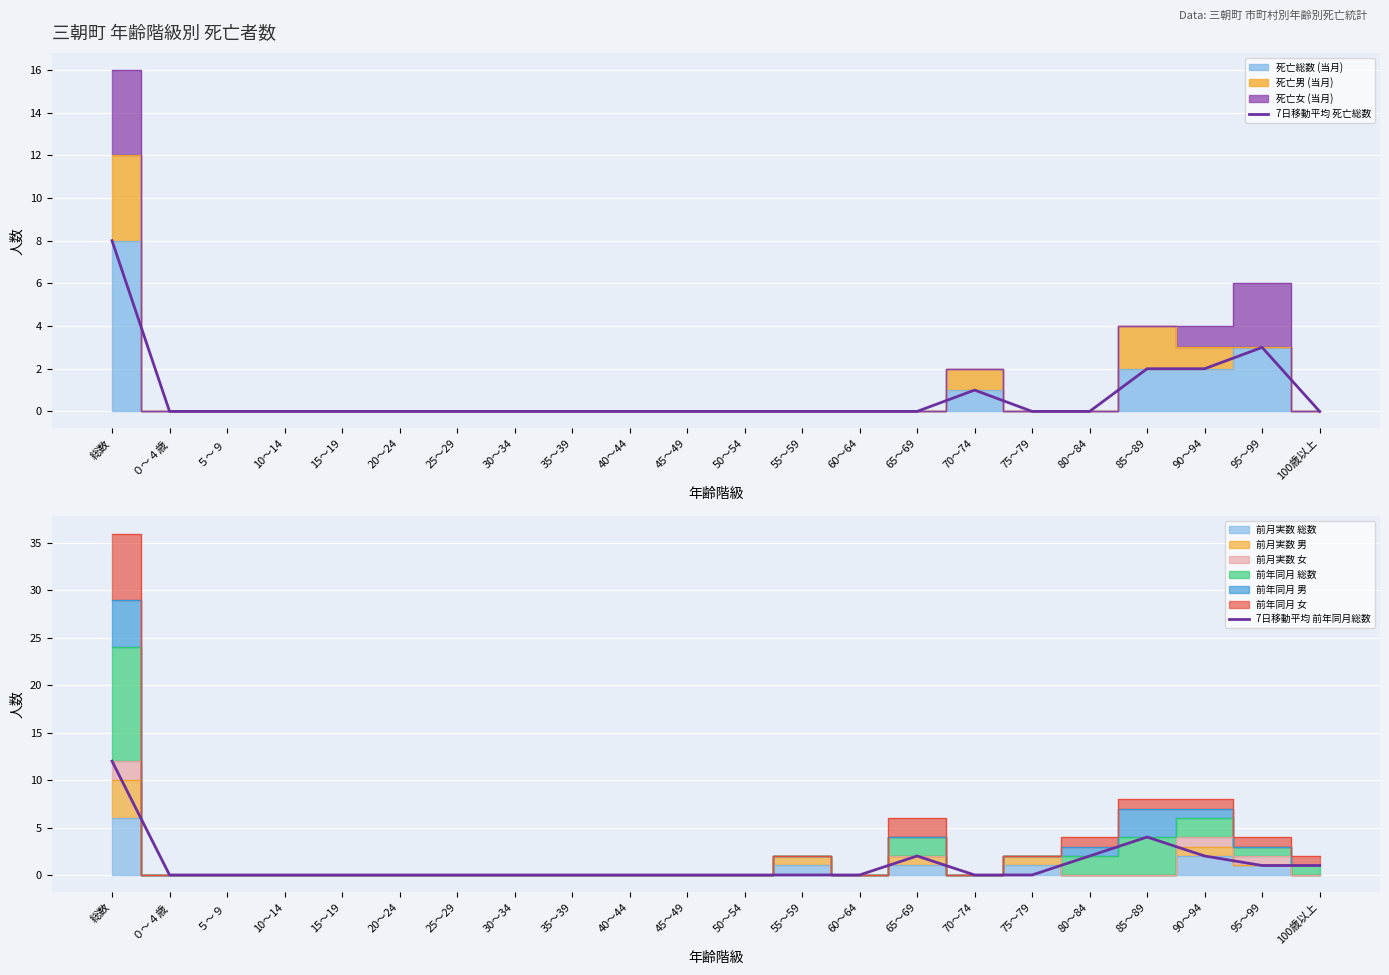

What is the label of the 12th point from the right?

45～49